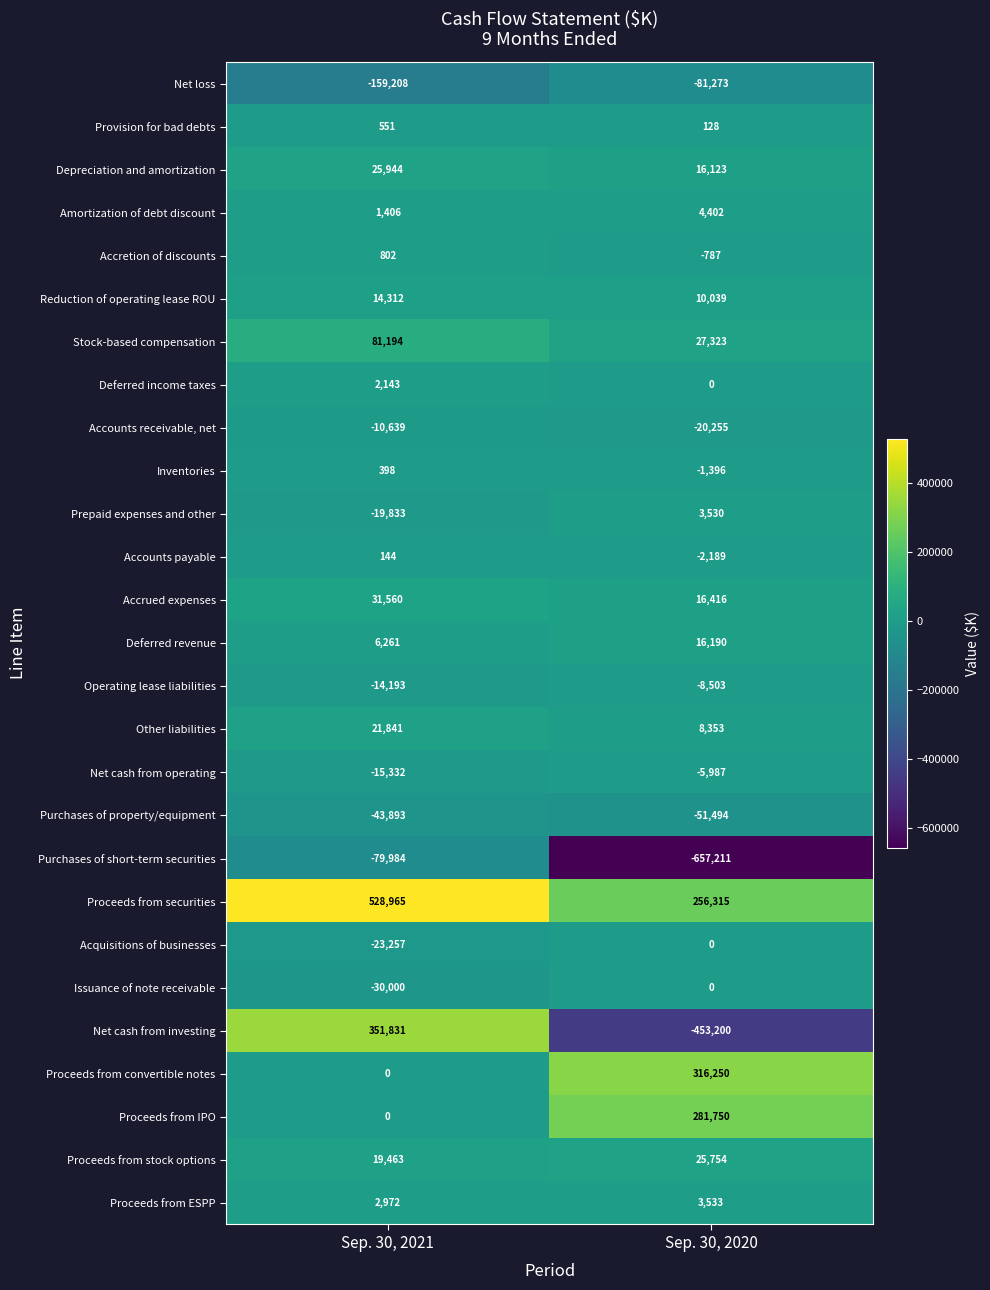

Is it true that Amortization of debt discount equals 4402 at Sep. 30, 2020?

True